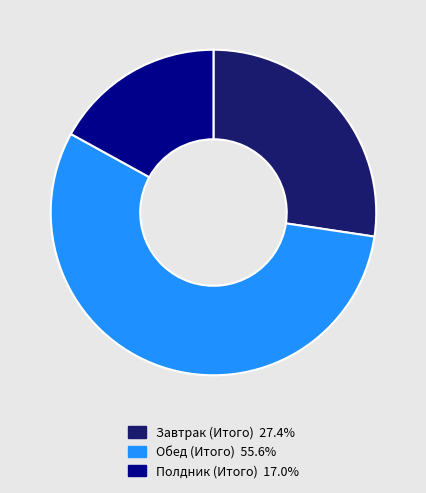

Which category has the biggest portion of the pie?

Обед (Итого)